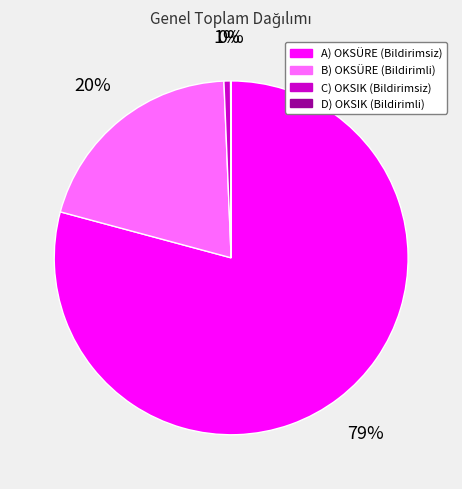

To the nearest percent, what is the difference between the largest and smallest slice percentages?

79%